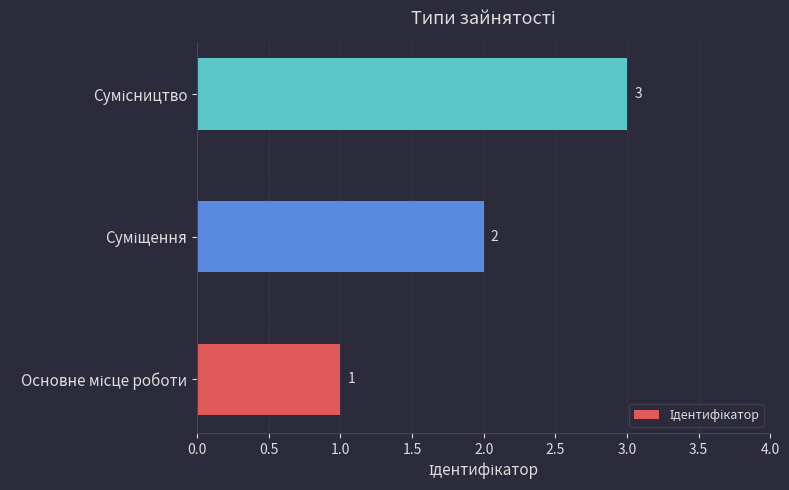

Does the chart contain stacked bars?

No